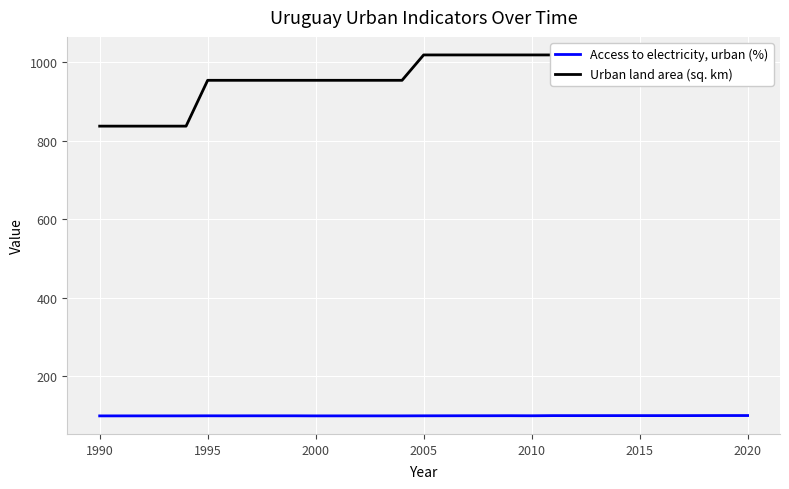

Count the Access to electricity, urban (%) values in the range 99 to 100.

31